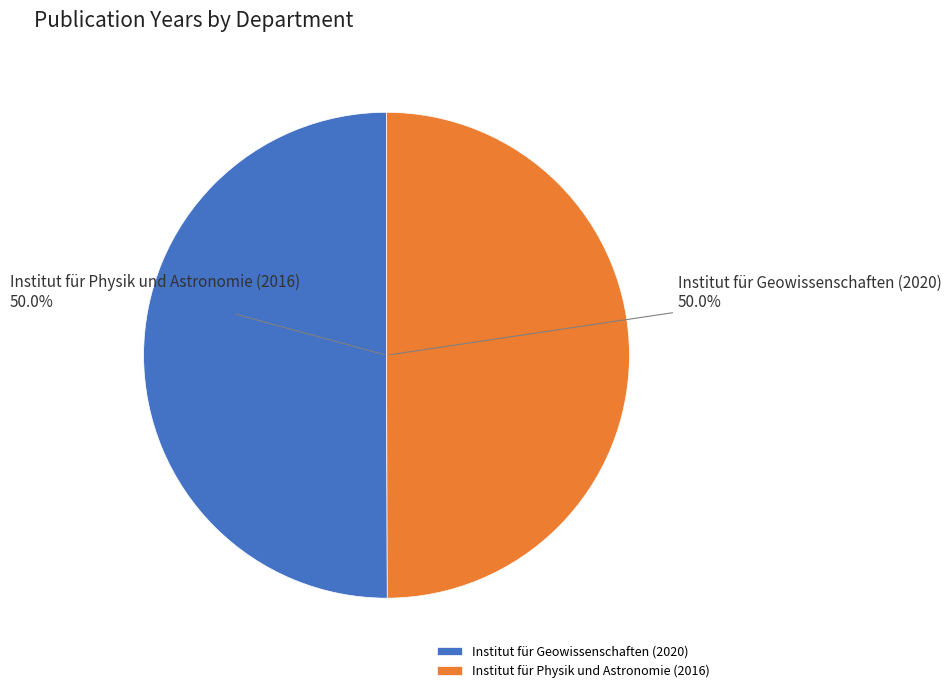

Is it true that Institut für Physik und Astronomie (2016) is 57% of the pie?

False